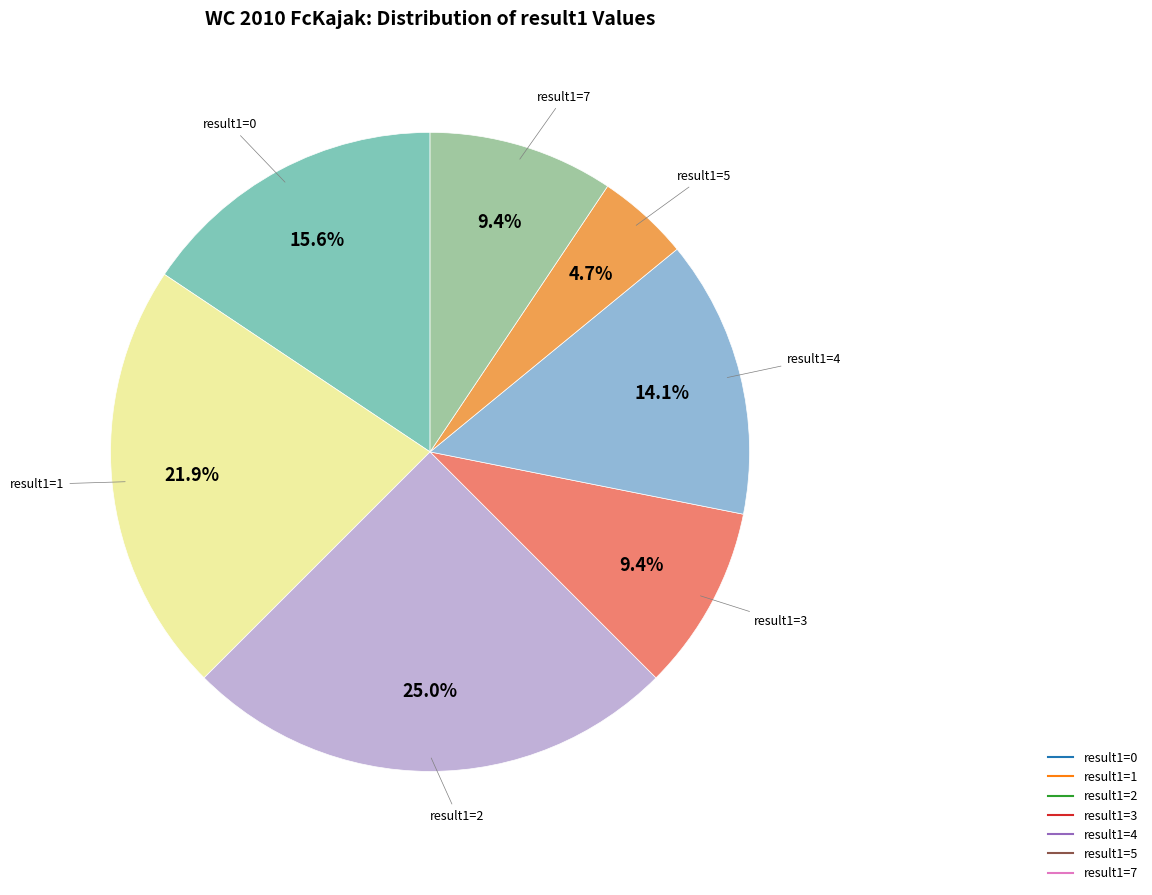

Is there any slice that represents more than half of the pie?

No